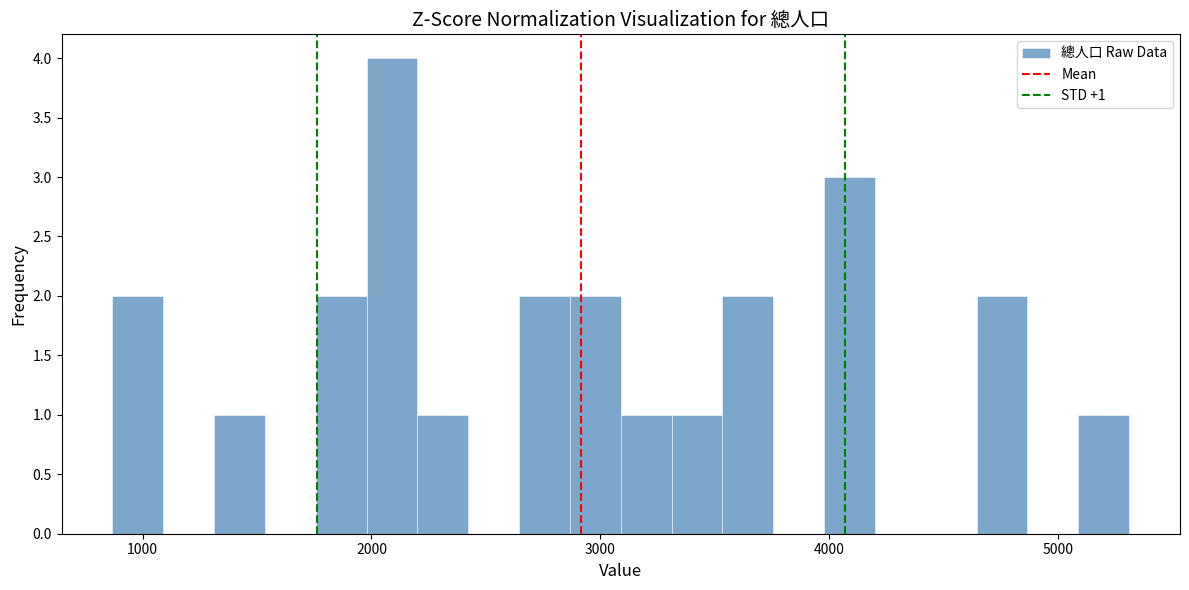

Read against the x-axis, roughly where is the centre of the tallest bar?

2100